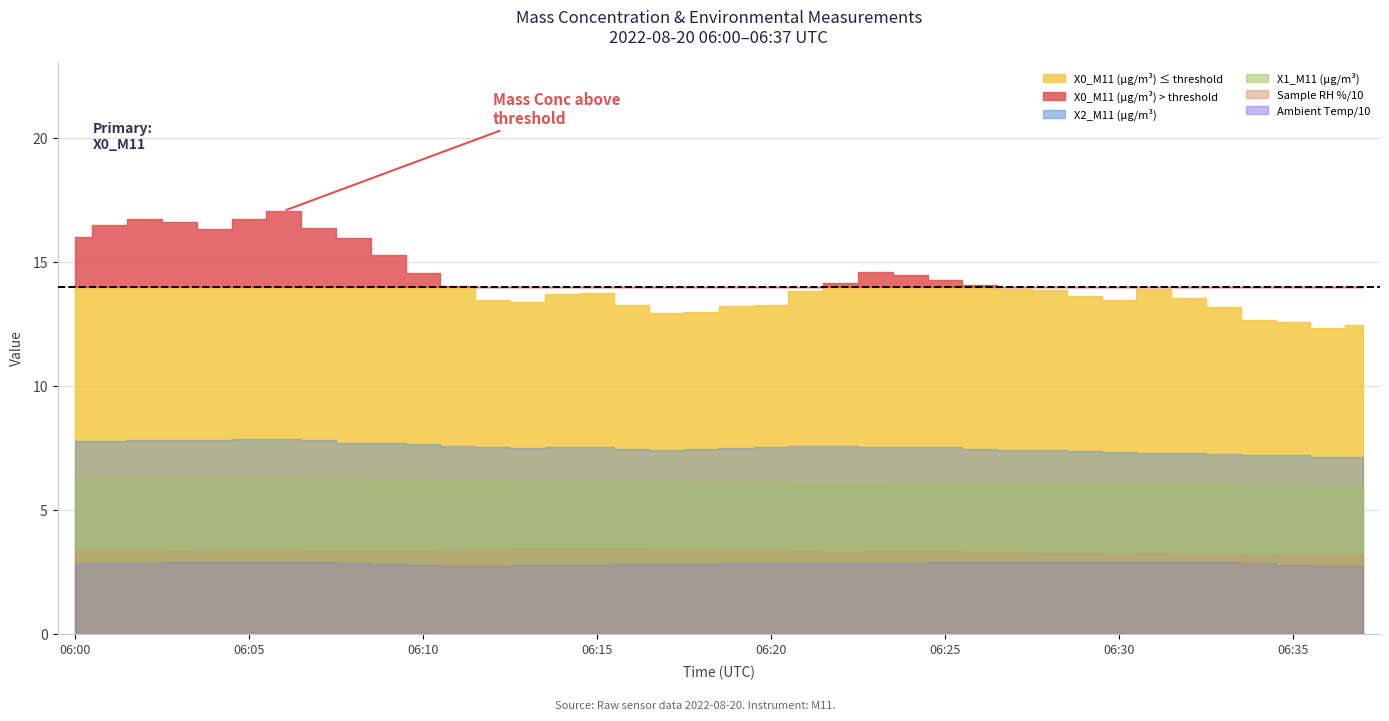

How many series are shown in this chart?

6